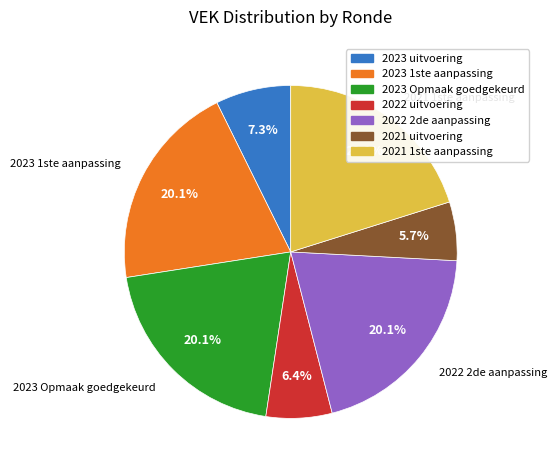

Combined, what portion of the pie is 2023 Opmaak goedgekeurd and 2021 1ste aanpassing?

40.3%